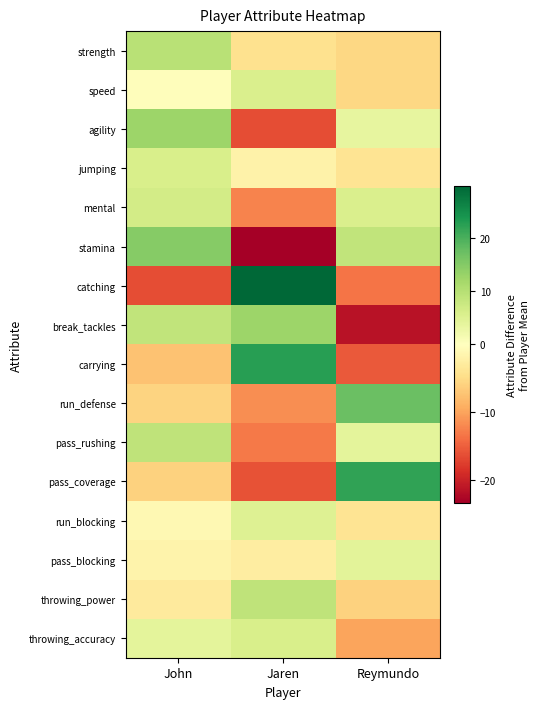

Between Jaren and Reymundo, which is larger?

Jaren